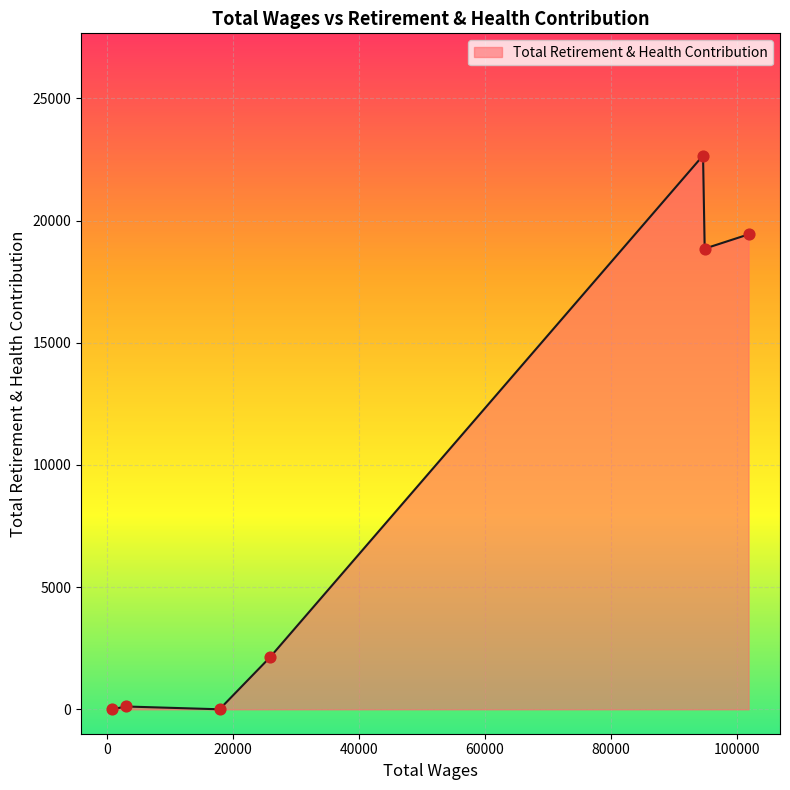

What is the greatest value displayed?

22663